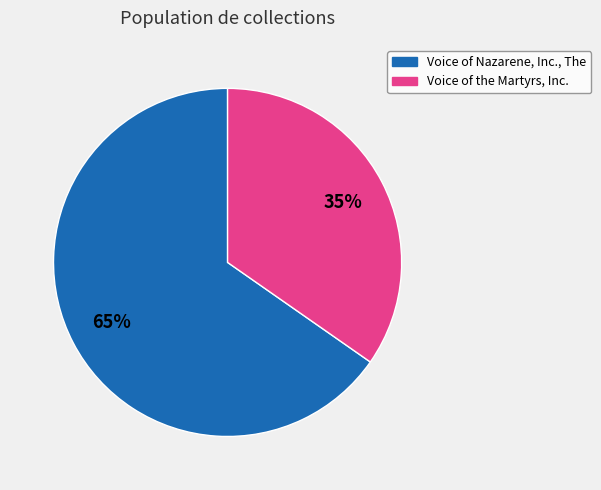

Which has a higher value, Voice of the Martyrs, Inc. or Voice of Nazarene, Inc., The?

Voice of Nazarene, Inc., The